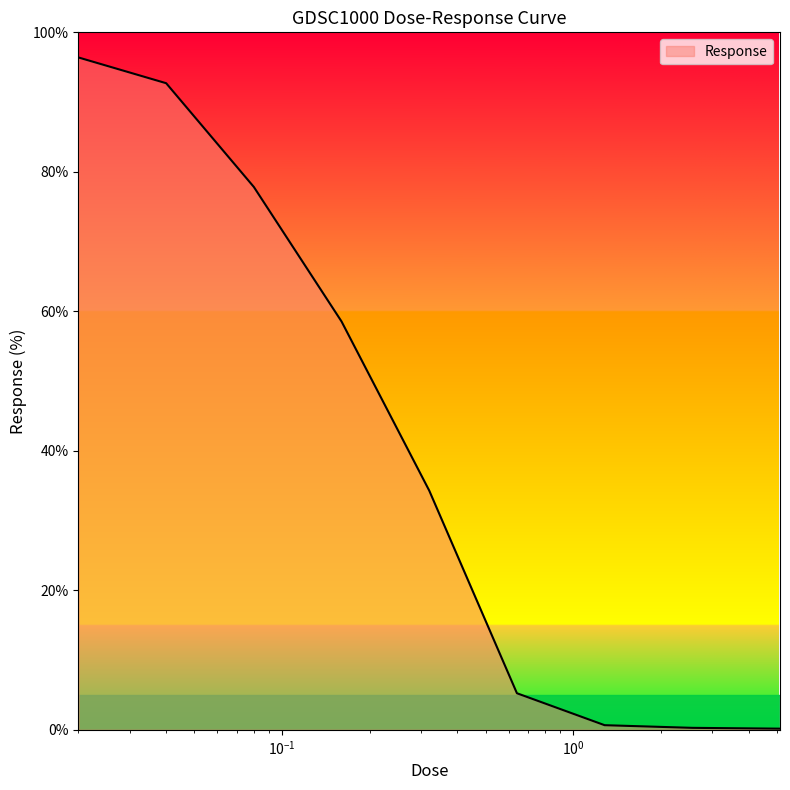

What is the smallest value displayed?

0.2